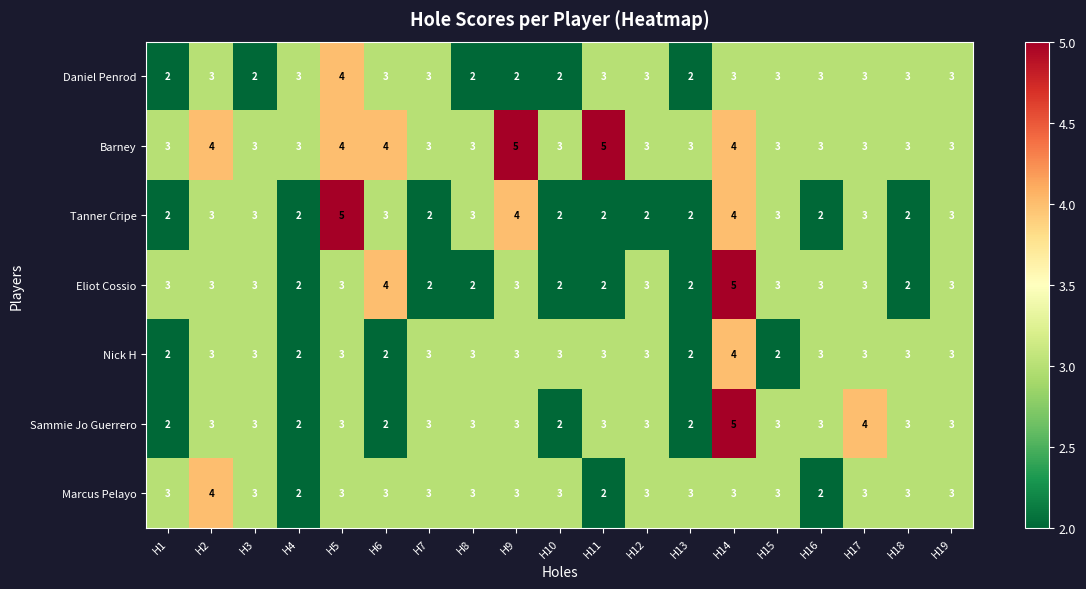

The value of Eliot Cossio at H4 is 2. True or false?

True